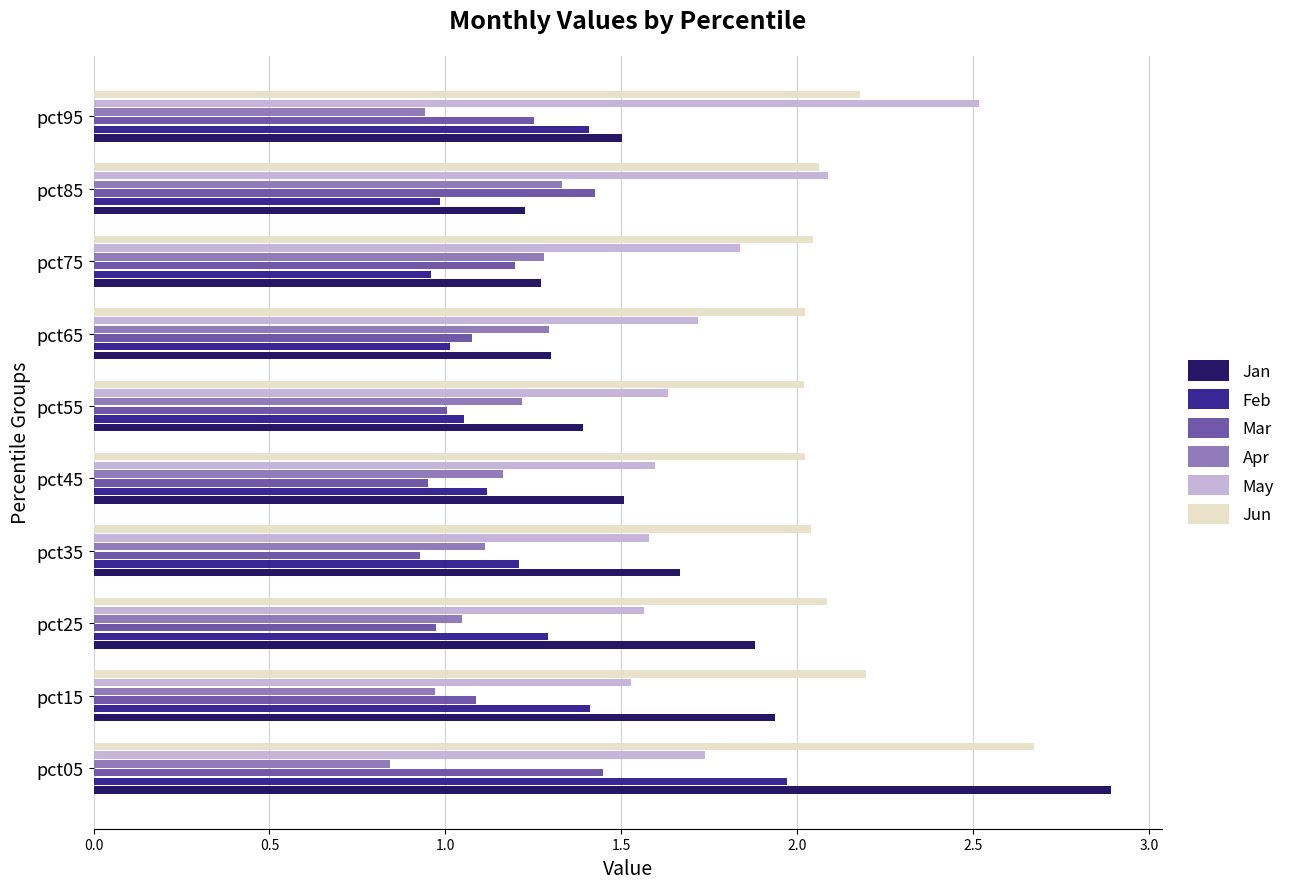

What are all the series names shown in the legend?

Jan, Feb, Mar, Apr, May, Jun